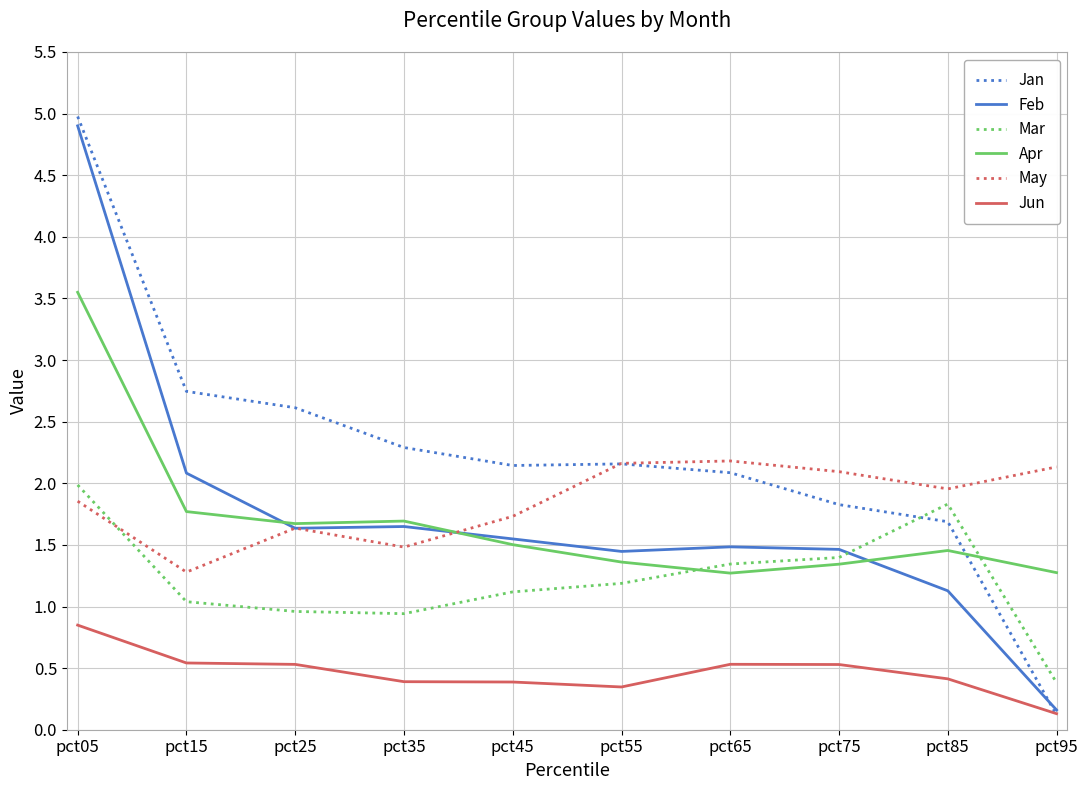

Is it true that Jun equals 0.4 at pct45?

True